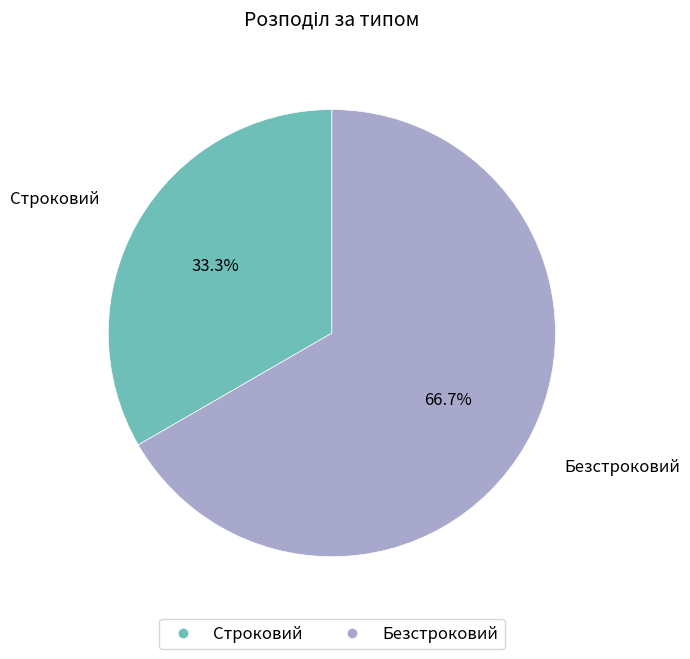

To the nearest percent, what is the combined percentage of Безстроковий and Строковий?

100%